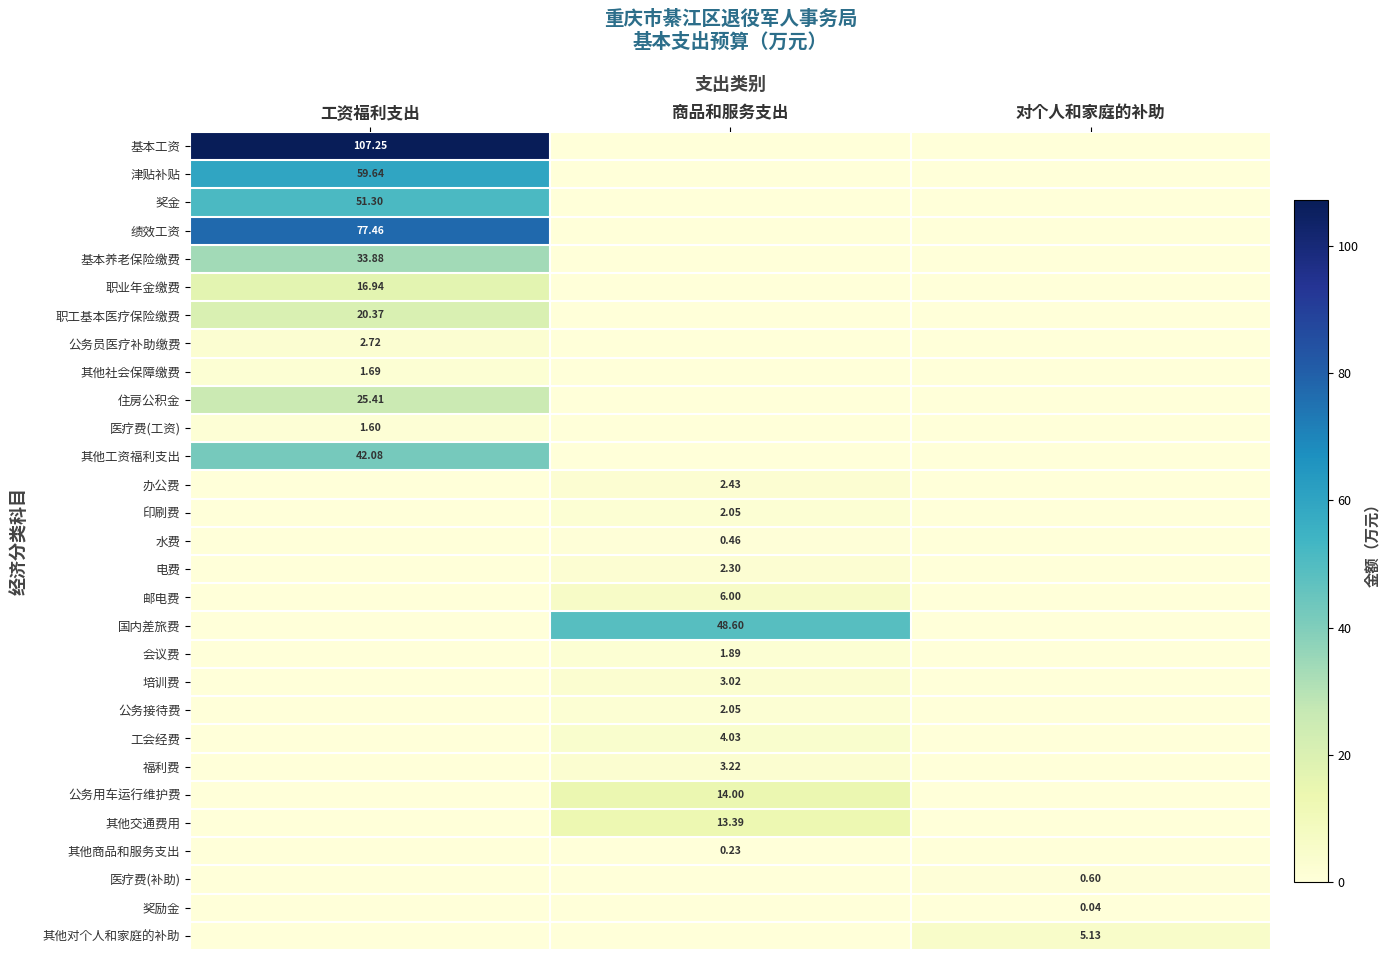

What is the total value across all series at 工资福利支出?

440.3